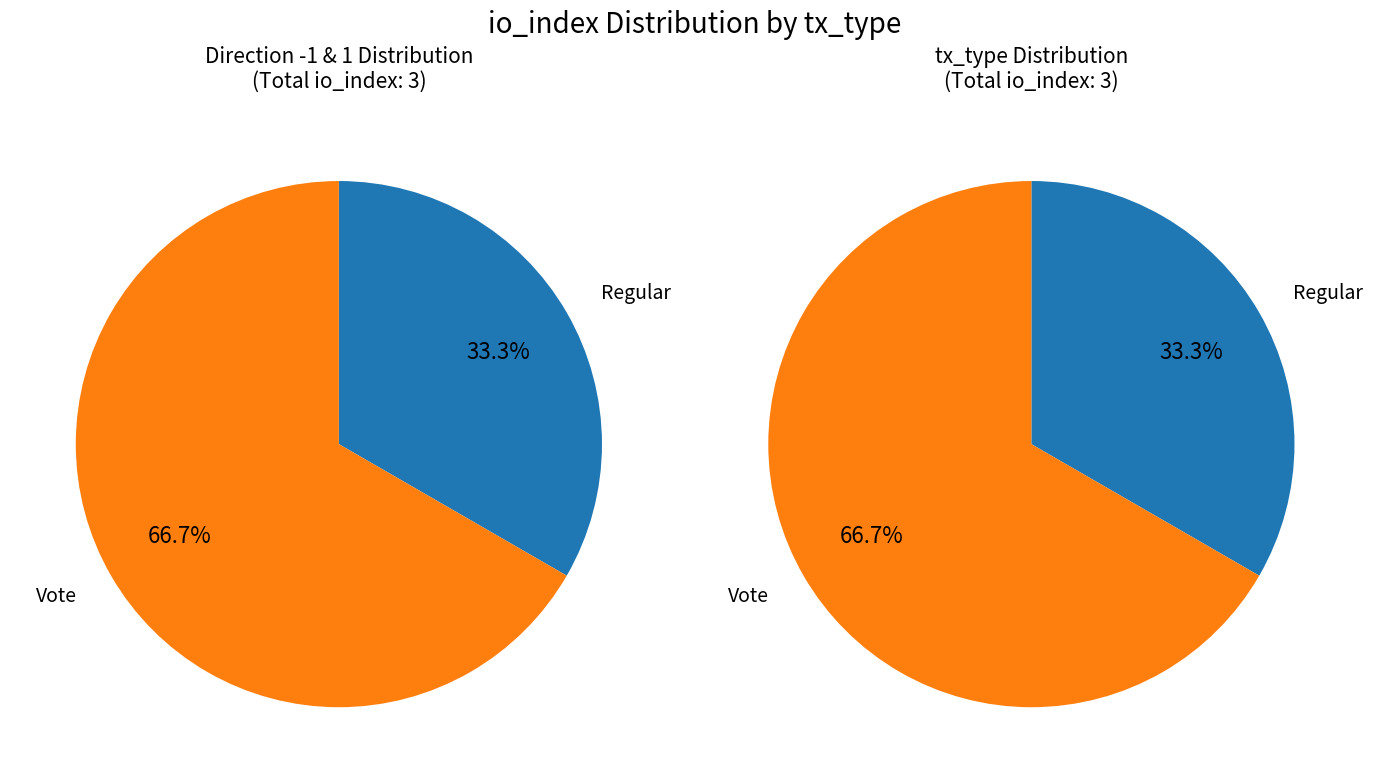

To the nearest percent, what is the combined percentage of Regular and Vote?

100%